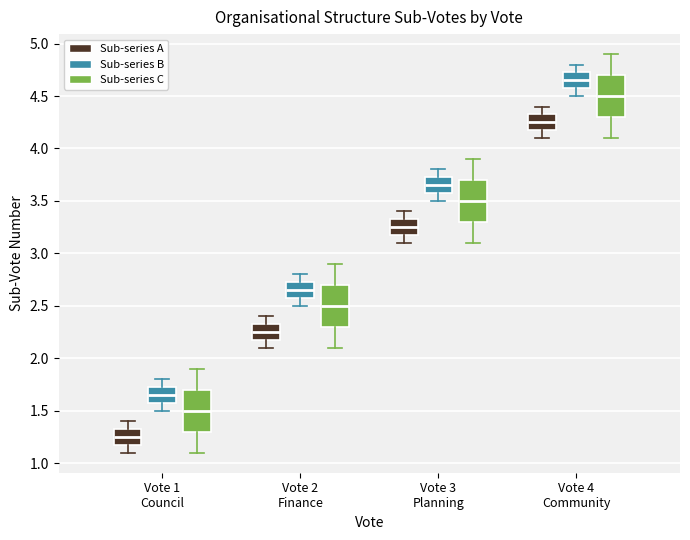

Which box's median line is the highest?

Vote 4 Community (Sub-series B)